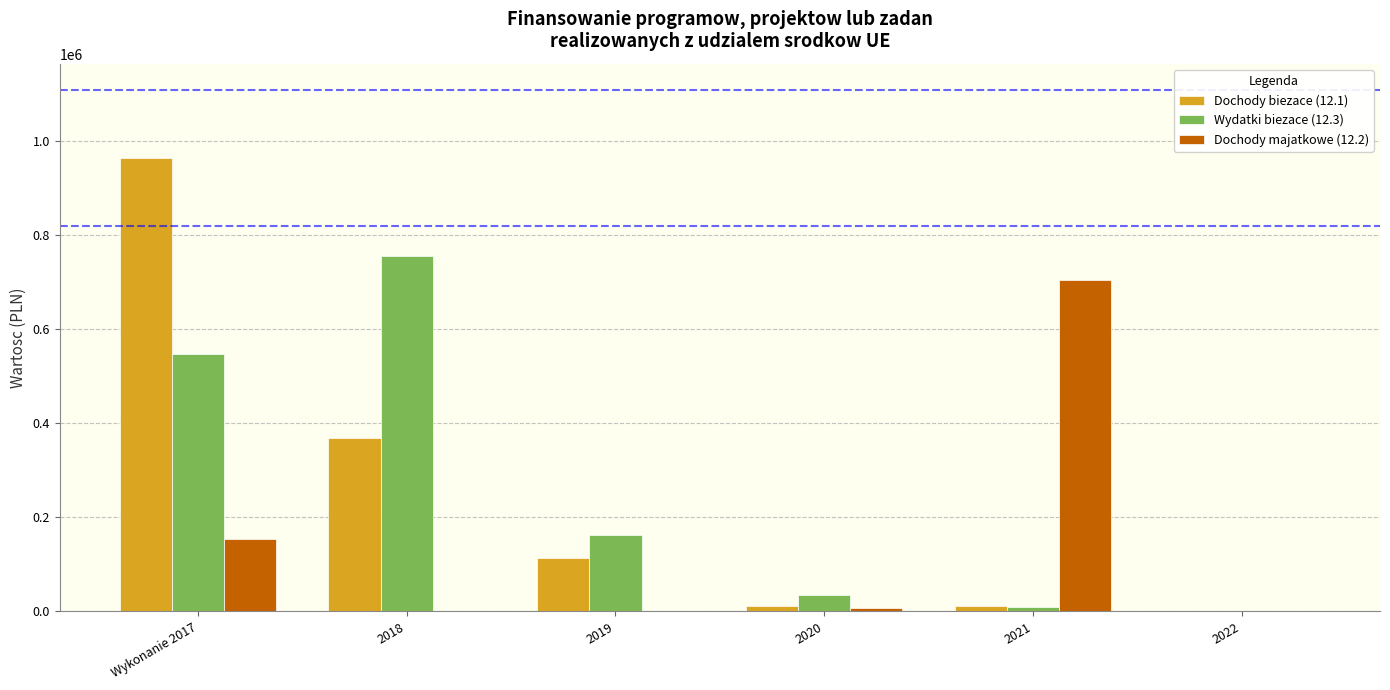

Is the value of Dochody biezace (12.1) at 2018 greater than the value of Wydatki biezace (12.3) at 2020?

Yes